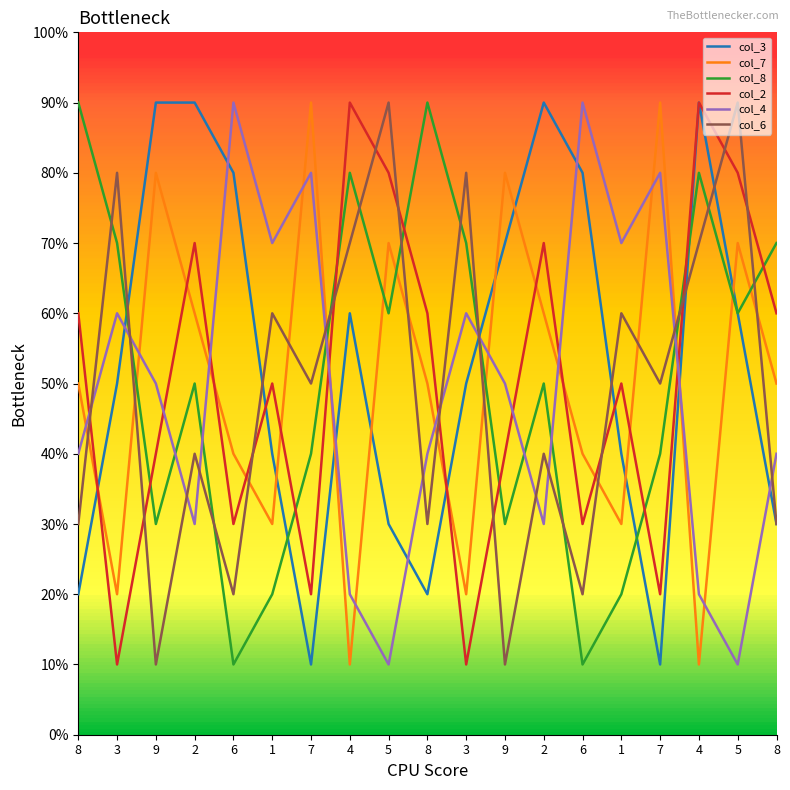

The value of col_6 at 9 is 1. True or false?

True